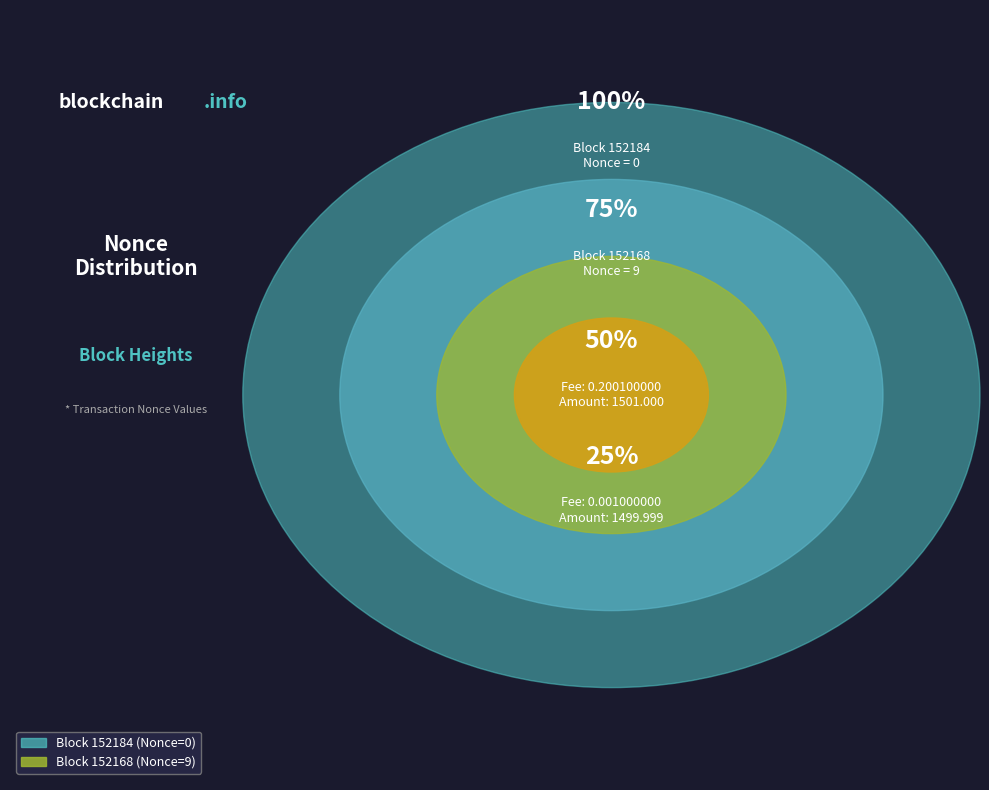

How many segments does this pie chart have?

2